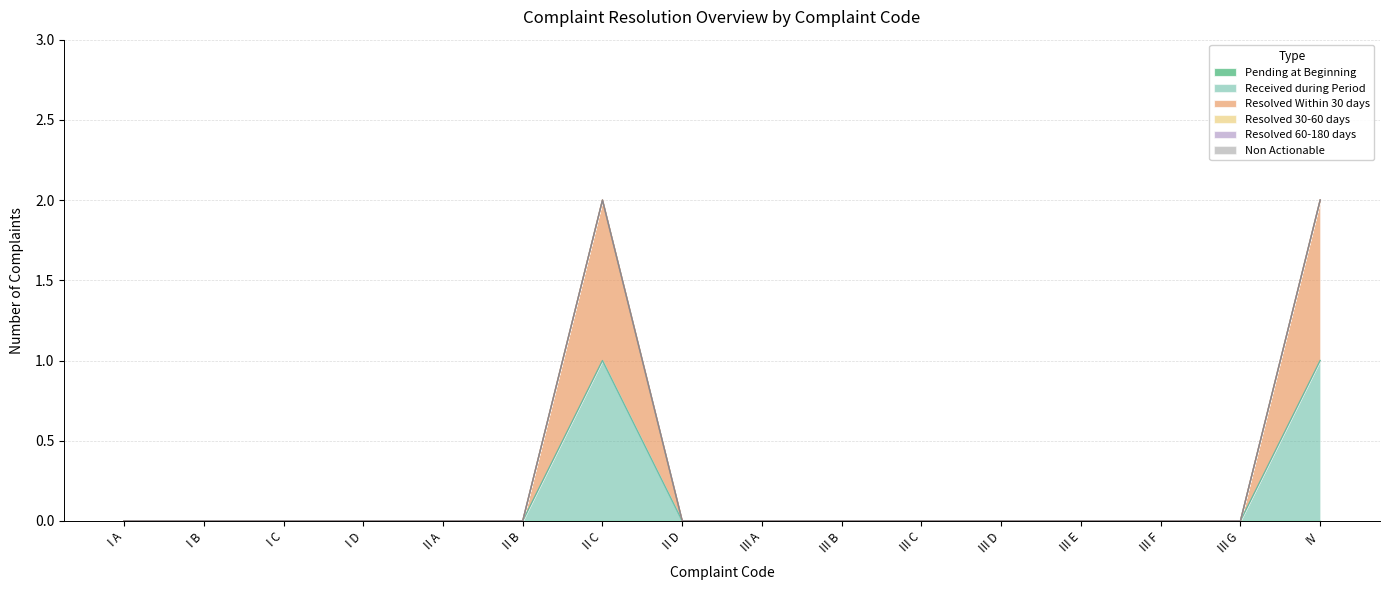

True or false: Resolved 60-180 days and Non Actionable cross at least once.

False